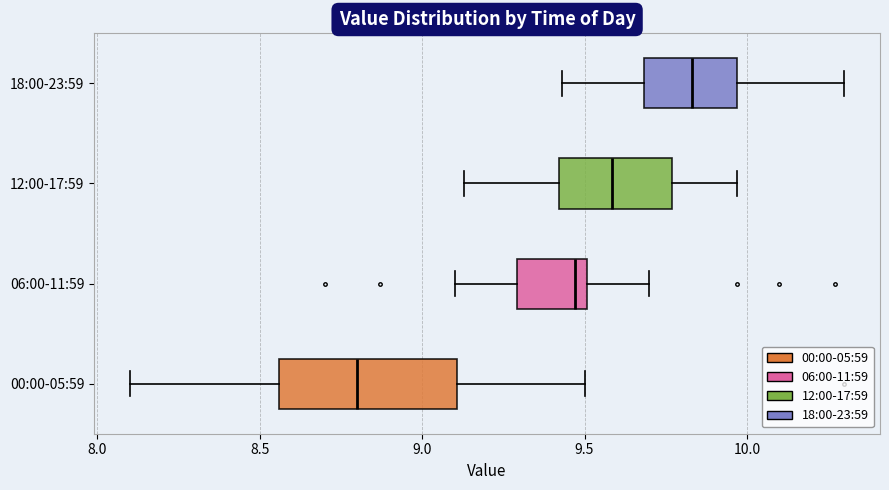

Reading bottom to top, read every box against the x-axis: the position of its median line, the range the box covers, and the ends of its whiskers. The values are not printed on the chart, so give them approximately, as read against the axis.

00:00-05:59: median 8.80, box 8.55 to 9.10, whiskers 8.10 to 9.50
06:00-11:59: median 9.45, box 9.30 to 9.50, whiskers 9.10 to 9.70
12:00-17:59: median 9.60, box 9.40 to 9.75, whiskers 9.15 to 9.95
18:00-23:59: median 9.85, box 9.70 to 9.95, whiskers 9.45 to 10.30